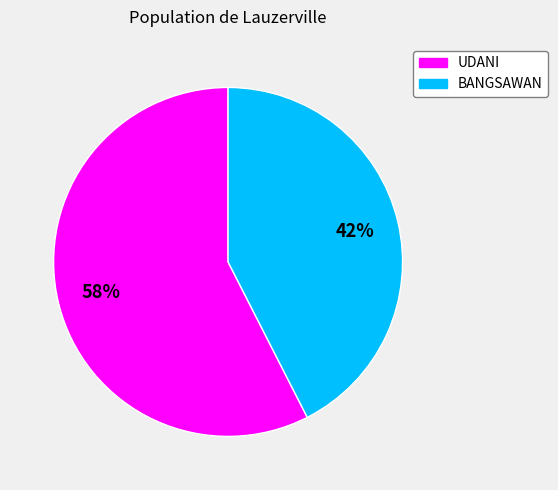

Is UDANI the majority of the pie?

Yes